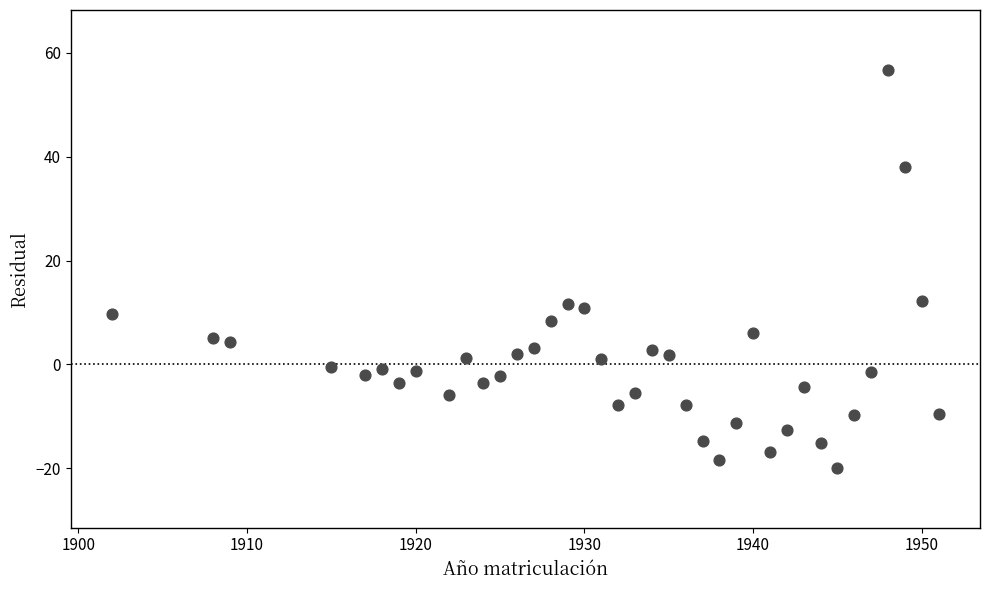

What is the range of Y values (max minus min)?

76.7